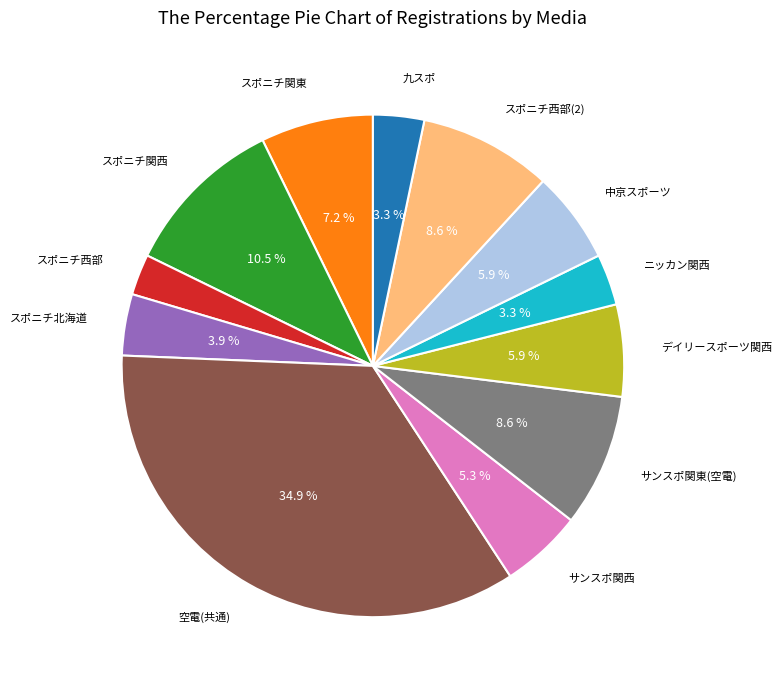

Which category has the smallest portion of the pie?

スポニチ西部